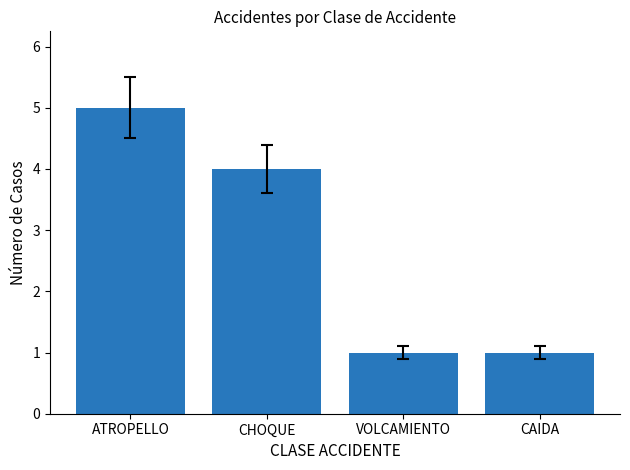

Count the number of categories in the chart.

4